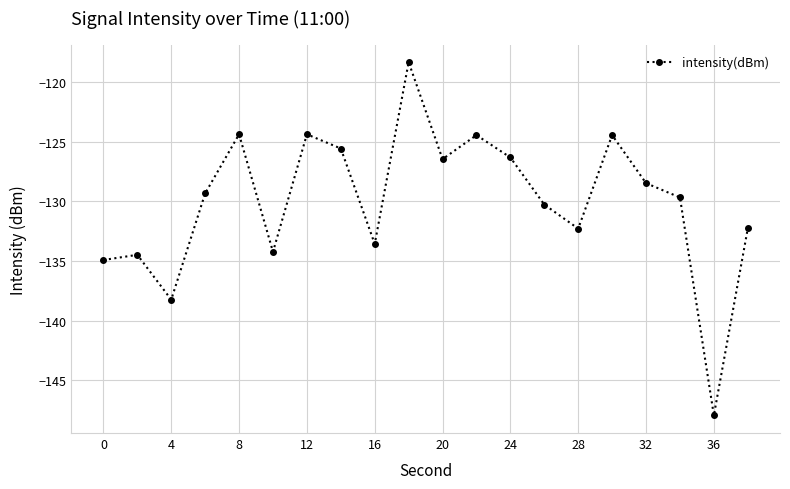

What is the average value?

-130.0